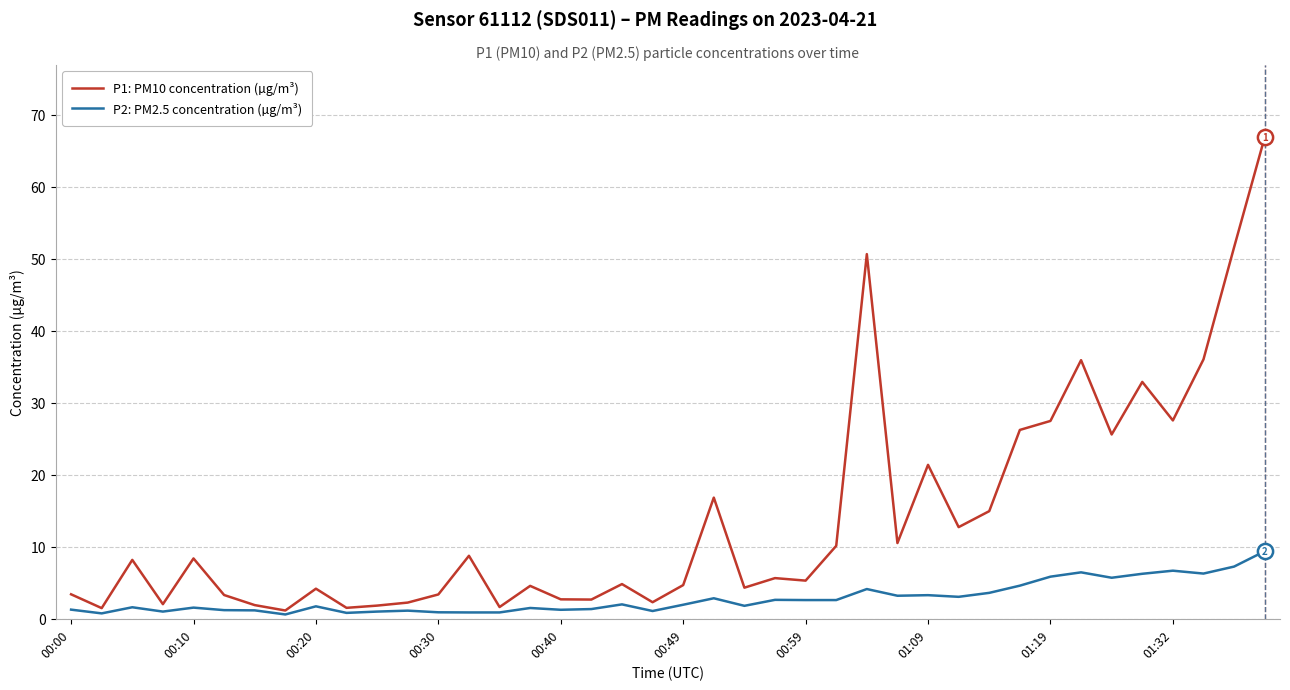

What are all the series names shown in the legend?

P1: PM10 concentration (µg/m³), P2: PM2.5 concentration (µg/m³)